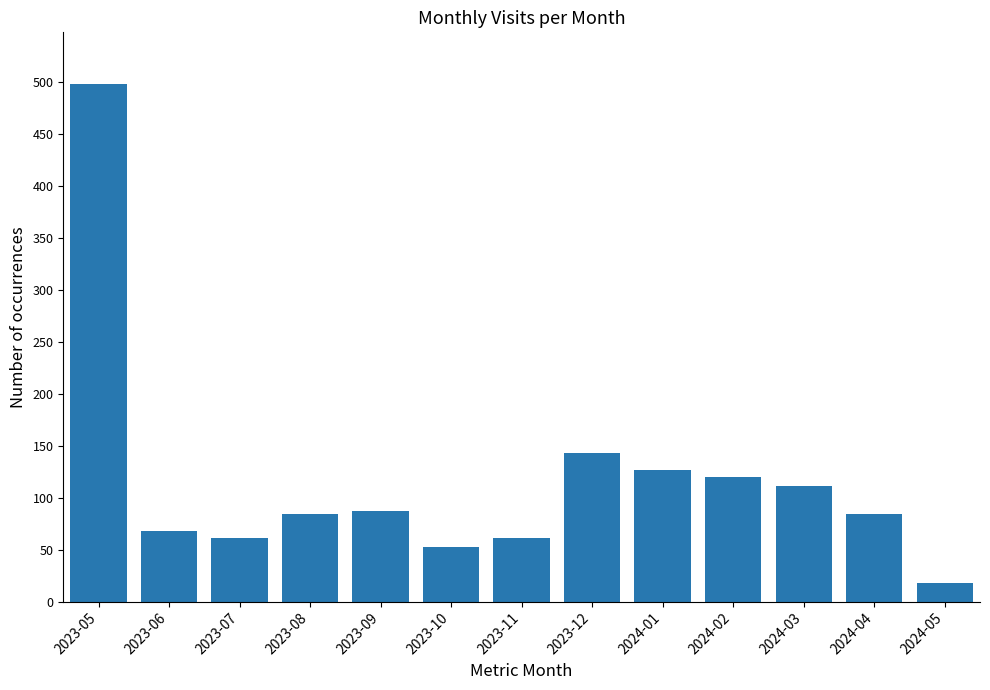

Reading left to right, what are all the values shown in this chart?

498	68	61	84	87	53	61	143	127	120	111	84	18